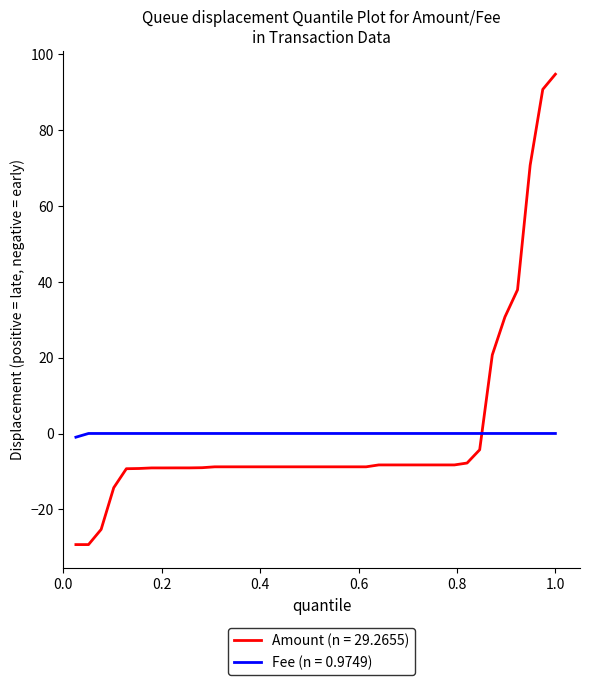

Does the chart have visible grid lines?

No